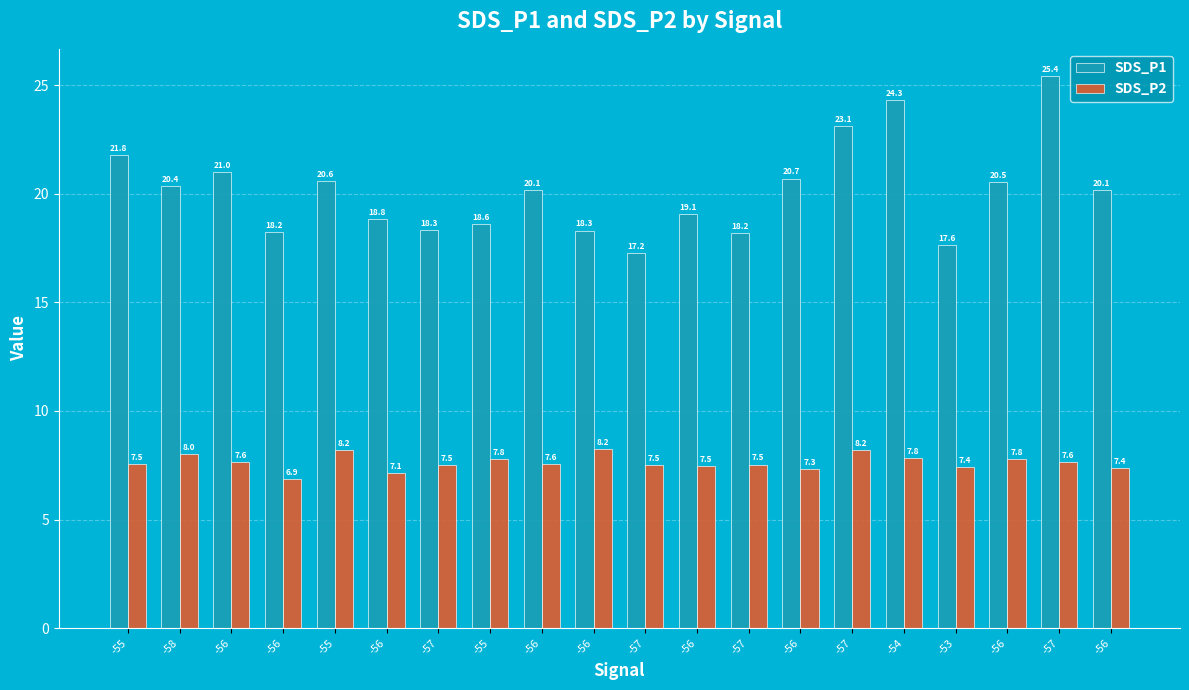

How many categories are shown in the chart?

20